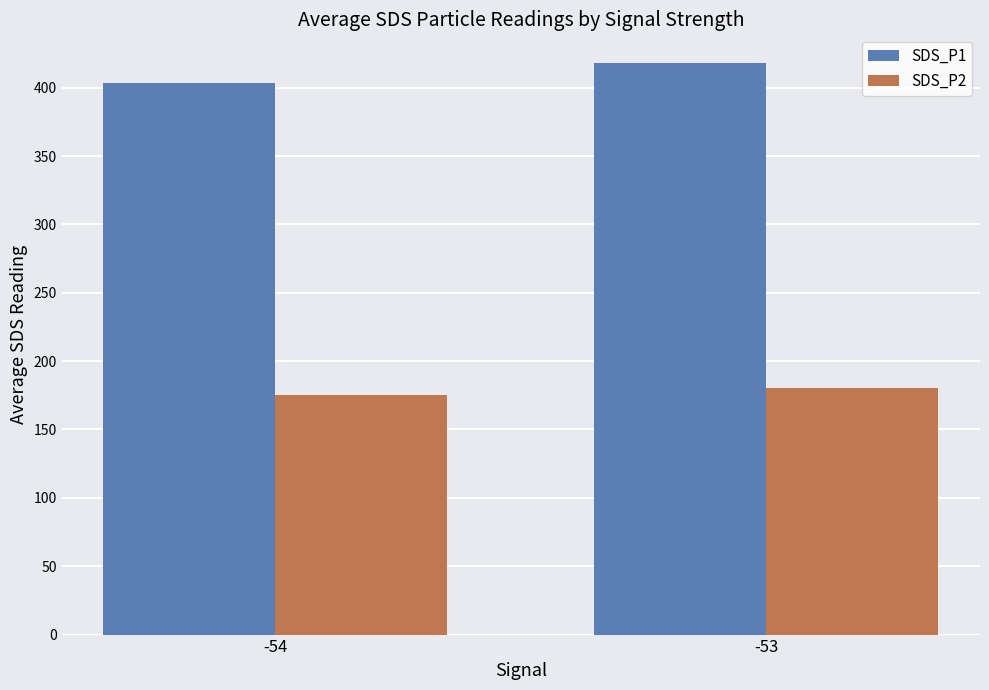

The SDS_P2 series shows 63.8 at -54. True or false?

False